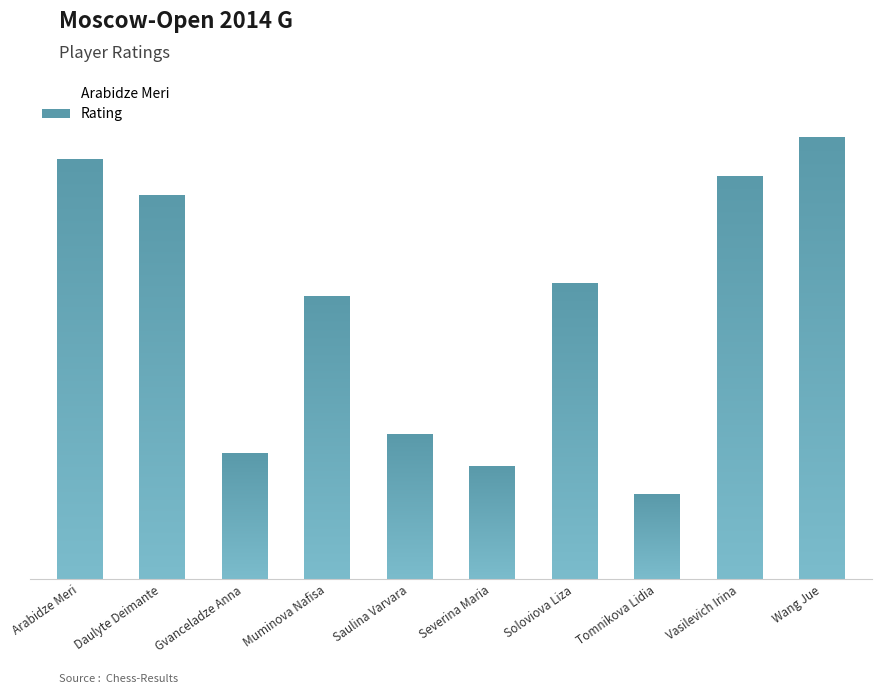

What is the minimum value shown in the chart?

2195